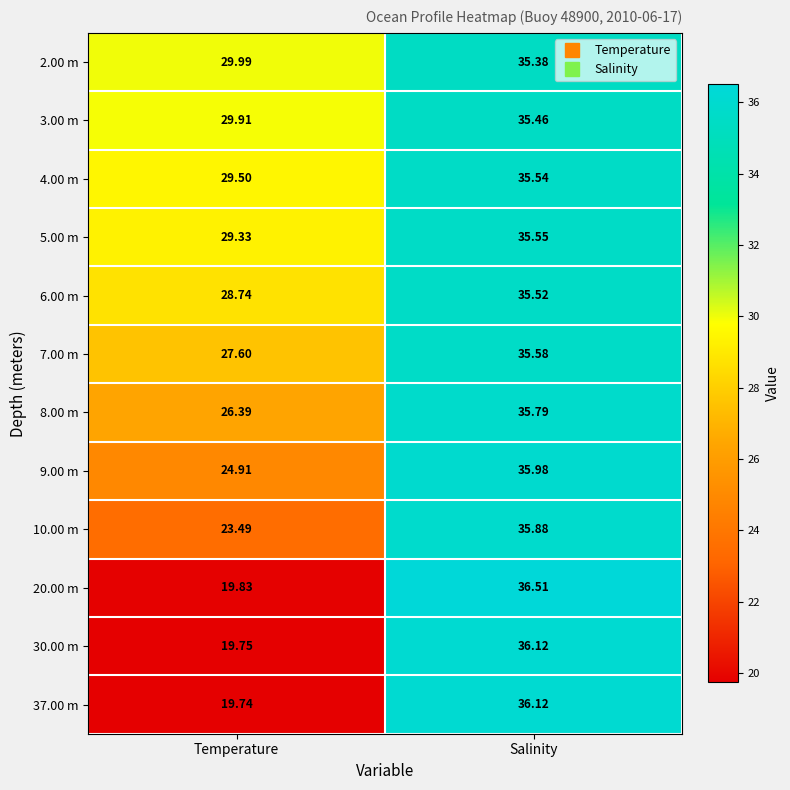

How many data points does each series have?

2